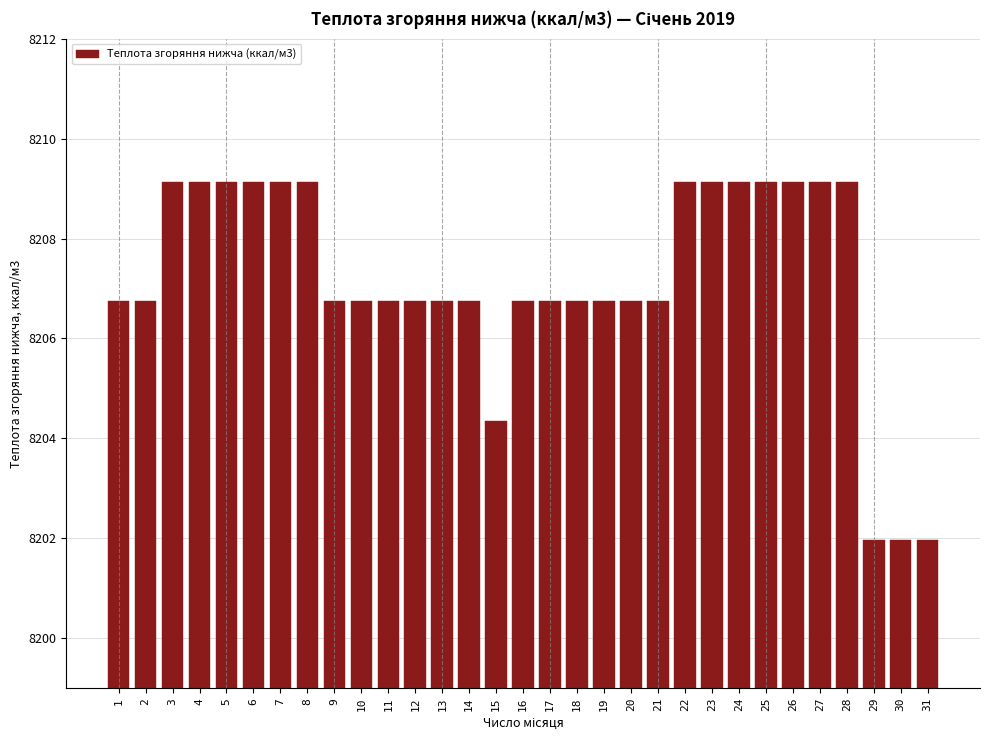

What is the minimum value shown in the chart?

8202.0